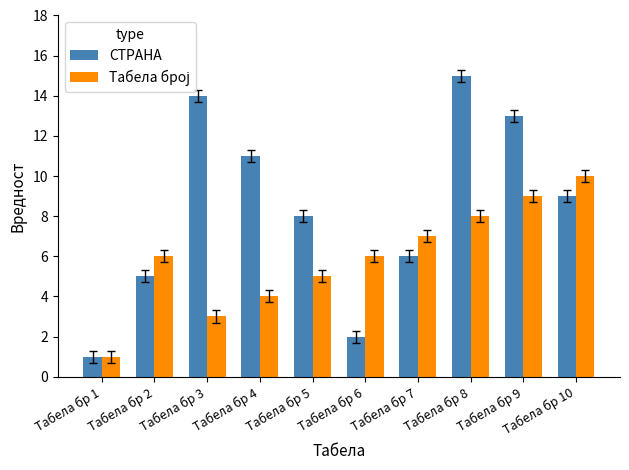

List the labels in order of СТРАНА value, largest first.

Табела бр 8, Табела бр 3, Табела бр 9, Табела бр 4, Табела бр 10, Табела бр 5, Табела бр 7, Табела бр 2, Табела бр 6, Табела бр 1